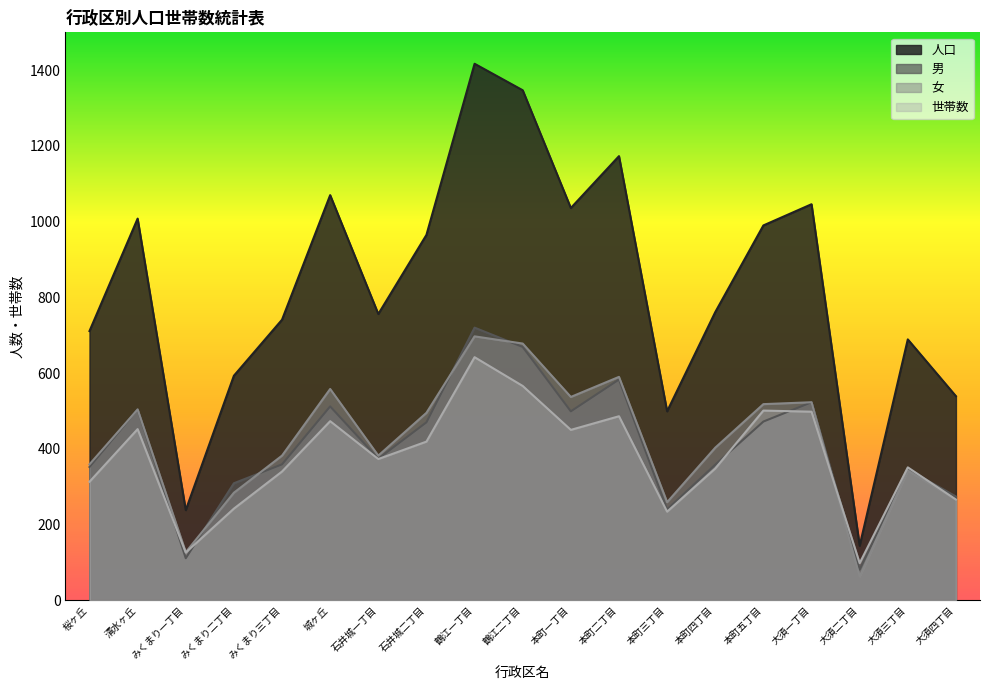

True or false: 男 and 世帯数 cross at least once.

True